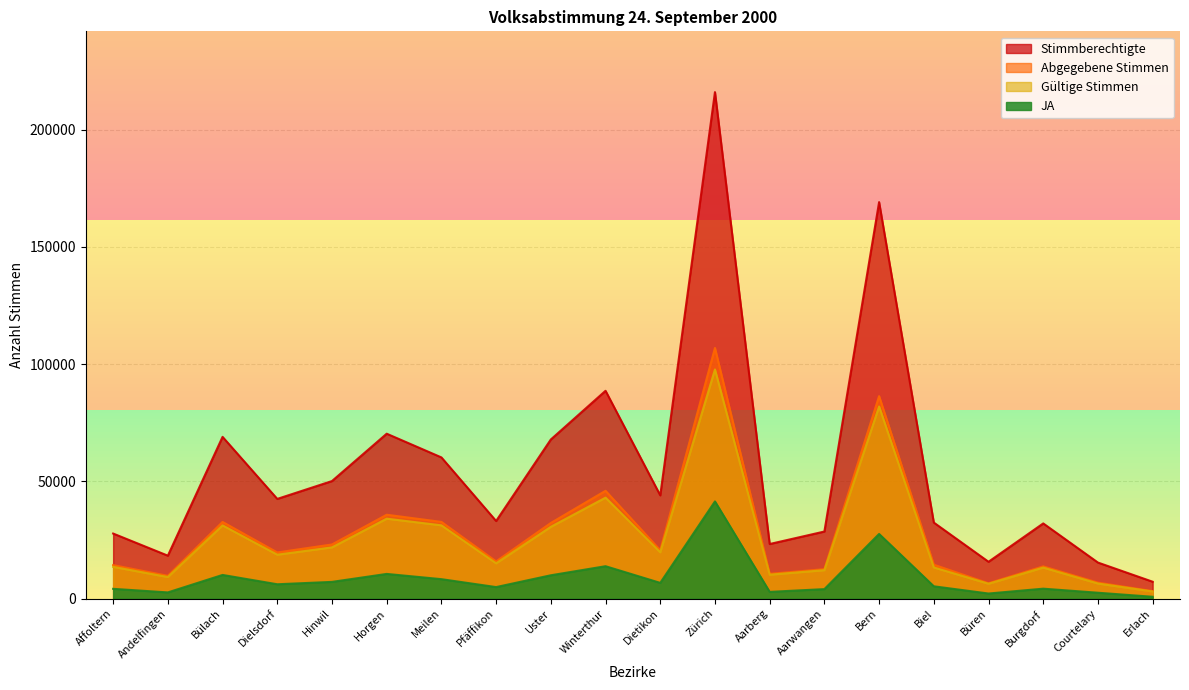

True or false: Gültige Stimmen and Abgegebene Stimmen cross at least once.

False